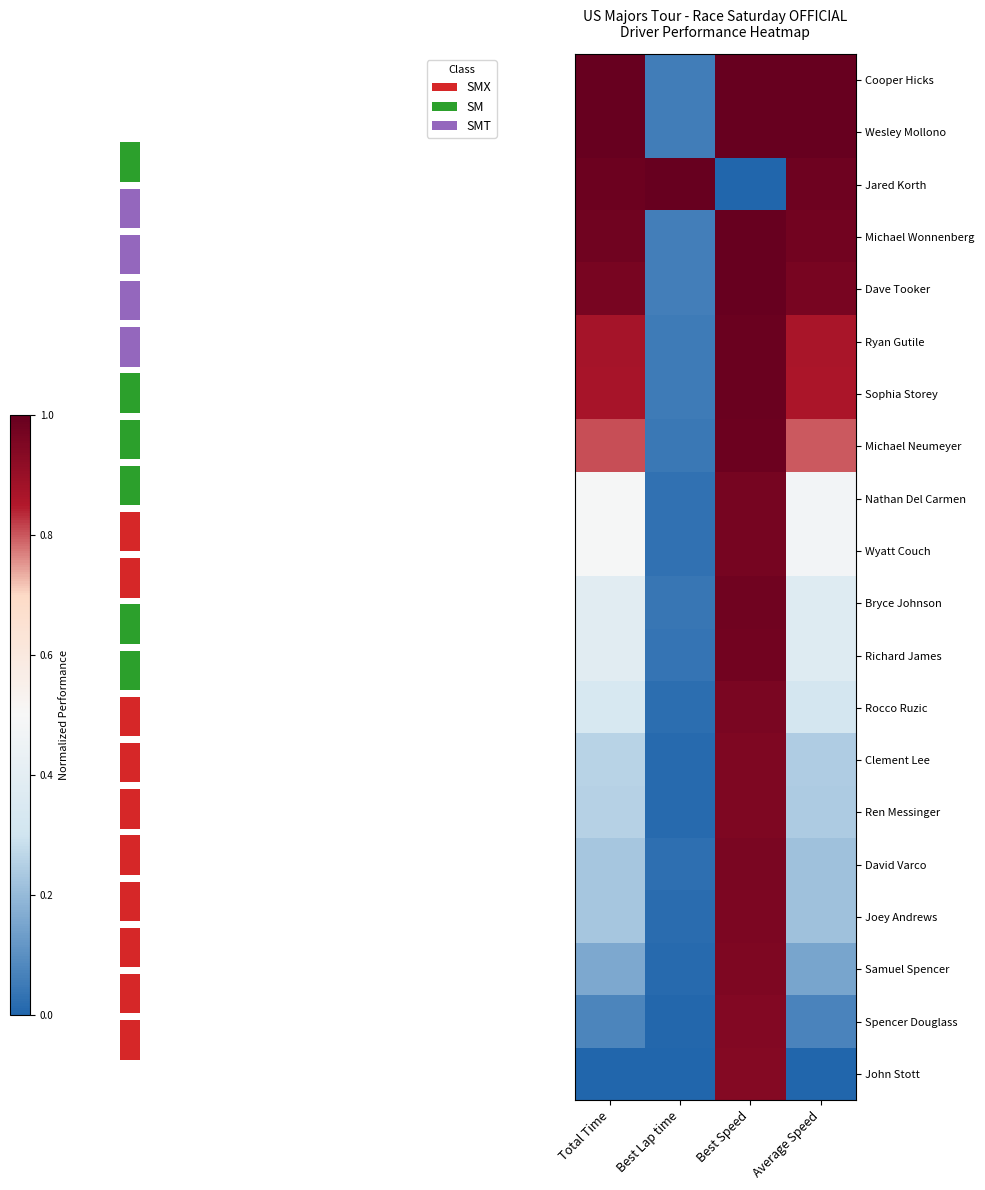

Reading right to left, extract all data points from this chart.

Cooper Hicks: Average Speed=1.0	Best Speed=1.0	Best Lap time=0.1	Total Time=1.0
Wesley Mollono: Average Speed=1.0	Best Speed=1.0	Best Lap time=0.1	Total Time=1.0
Jared Korth: Average Speed=1.0	Best Speed=0.0	Best Lap time=1.0	Total Time=1.0
Michael Wonnenberg: Average Speed=1.0	Best Speed=1.0	Best Lap time=0.1	Total Time=1.0
Dave Tooker: Average Speed=1.0	Best Speed=1.0	Best Lap time=0.1	Total Time=1.0
Ryan Gutile: Average Speed=0.9	Best Speed=1.0	Best Lap time=0.1	Total Time=0.9
Sophia Storey: Average Speed=0.9	Best Speed=1.0	Best Lap time=0.1	Total Time=0.9
Michael Neumeyer: Average Speed=0.8	Best Speed=1.0	Best Lap time=0.0	Total Time=0.8
Nathan Del Carmen: Average Speed=0.5	Best Speed=1.0	Best Lap time=0.0	Total Time=0.5
Wyatt Couch: Average Speed=0.5	Best Speed=1.0	Best Lap time=0.0	Total Time=0.5
Bryce Johnson: Average Speed=0.4	Best Speed=1.0	Best Lap time=0.0	Total Time=0.4
Richard James: Average Speed=0.4	Best Speed=1.0	Best Lap time=0.0	Total Time=0.4
Rocco Ruzic: Average Speed=0.3	Best Speed=1.0	Best Lap time=0.0	Total Time=0.3
Clement Lee: Average Speed=0.2	Best Speed=1.0	Best Lap time=0.0	Total Time=0.3
Ren Messinger: Average Speed=0.2	Best Speed=1.0	Best Lap time=0.0	Total Time=0.3
David Varco: Average Speed=0.2	Best Speed=1.0	Best Lap time=0.0	Total Time=0.2
Joey Andrews: Average Speed=0.2	Best Speed=1.0	Best Lap time=0.0	Total Time=0.2
Samuel Spencer: Average Speed=0.2	Best Speed=1.0	Best Lap time=0.0	Total Time=0.2
Spencer Douglass: Average Speed=0.1	Best Speed=0.9	Best Lap time=0.0	Total Time=0.1
John Stott: Average Speed=0.0	Best Speed=0.9	Best Lap time=0.0	Total Time=0.0